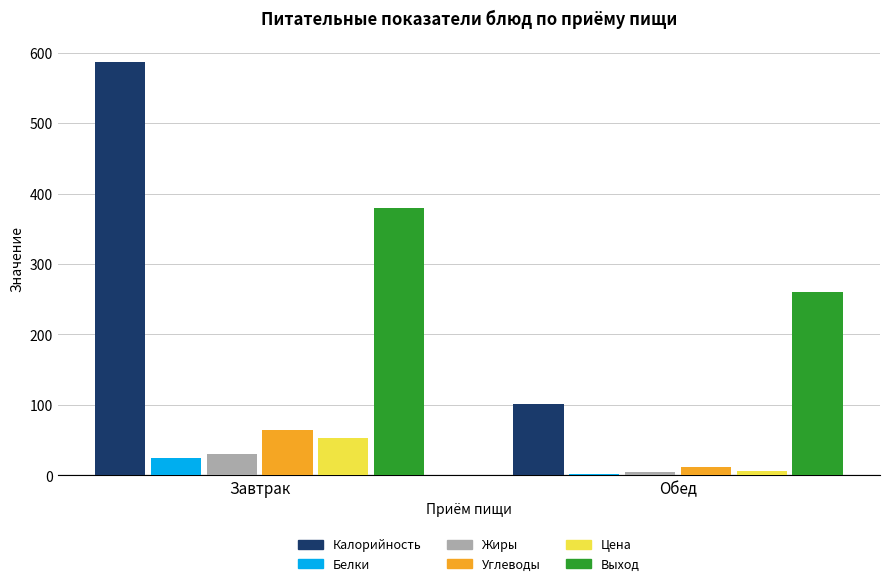

How many series are shown in this chart?

6